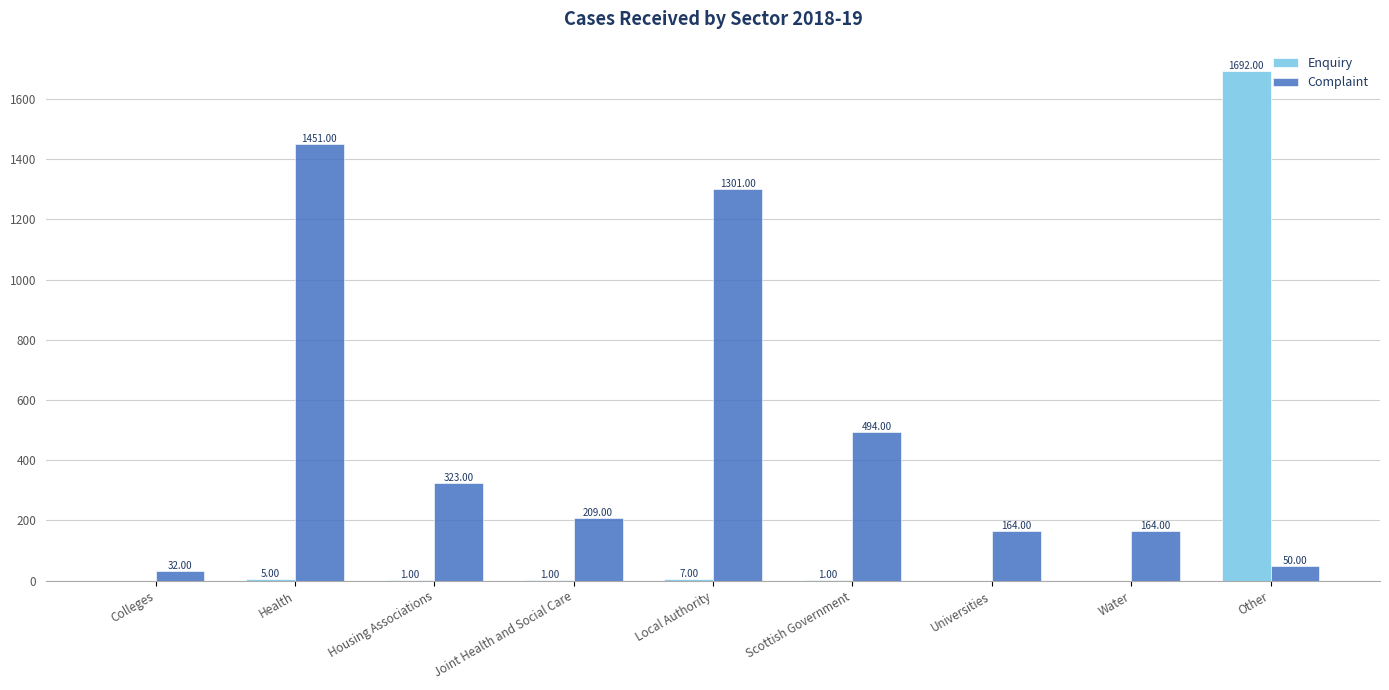

Between Colleges and Local Authority, which series saw the biggest shift?

Complaint